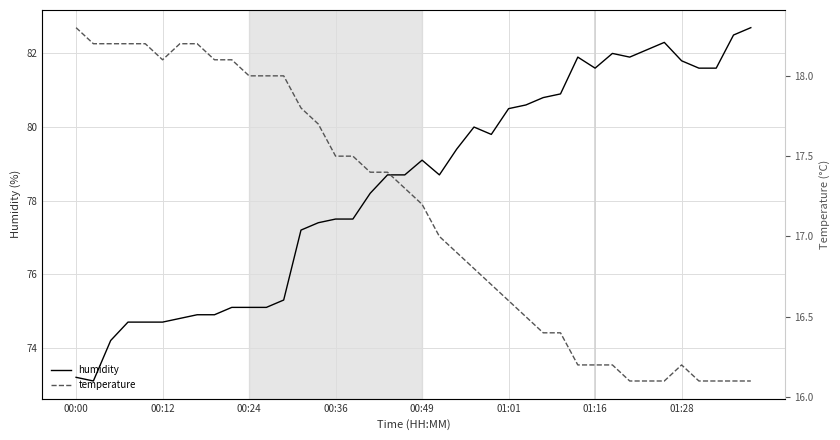

At which category is the sum across all series the highest?

39